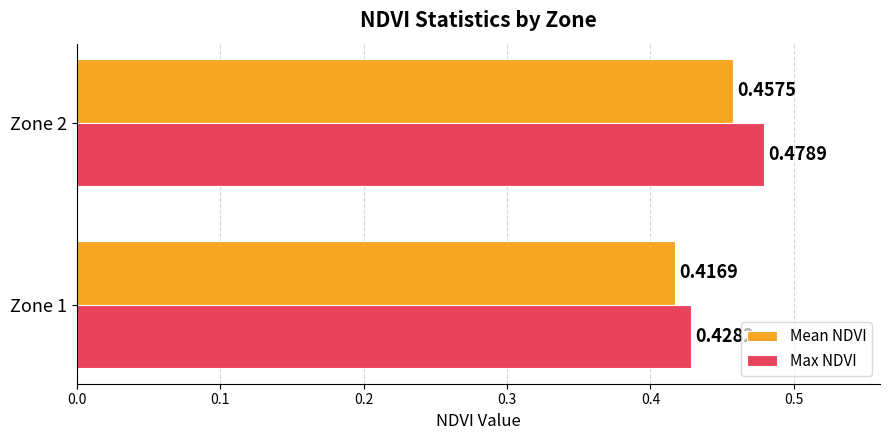

What are all the series names shown in the legend?

Mean NDVI, Max NDVI